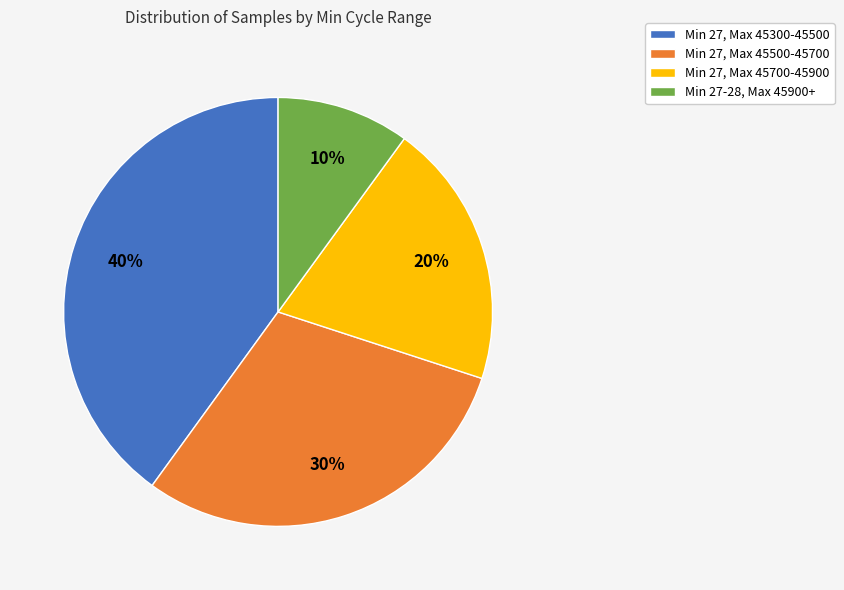

Does any single category account for the majority?

No